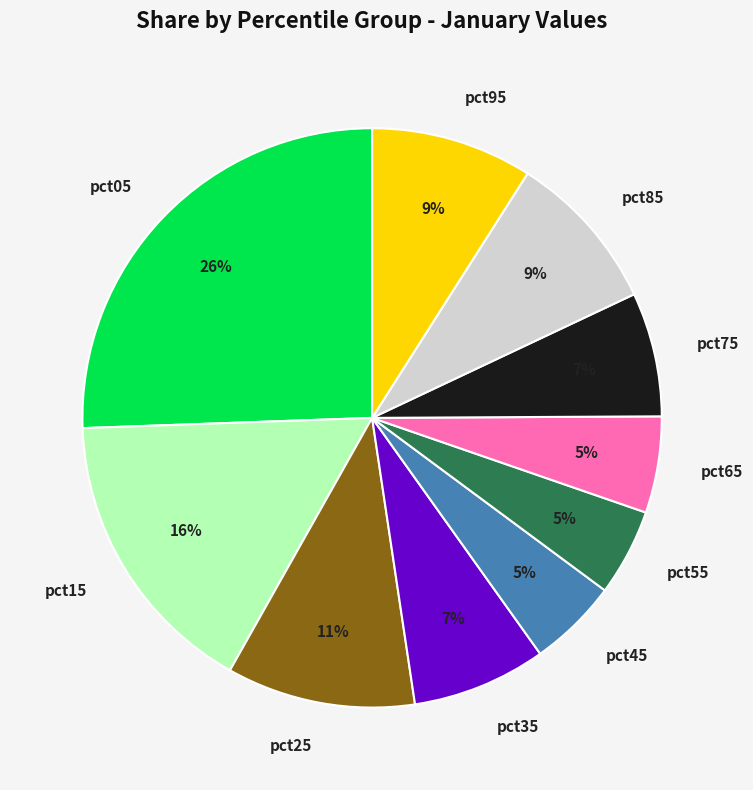

What percentage is the pct45 slice, to the nearest percent?

5%